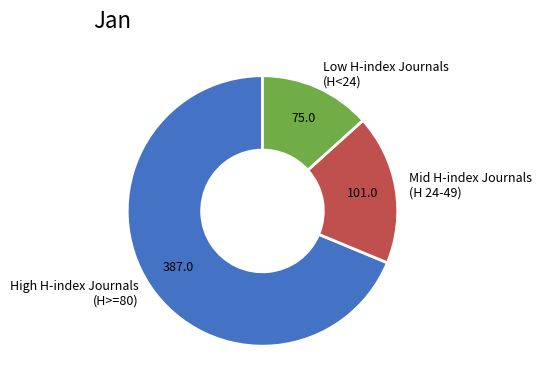

How many segments does this pie chart have?

3